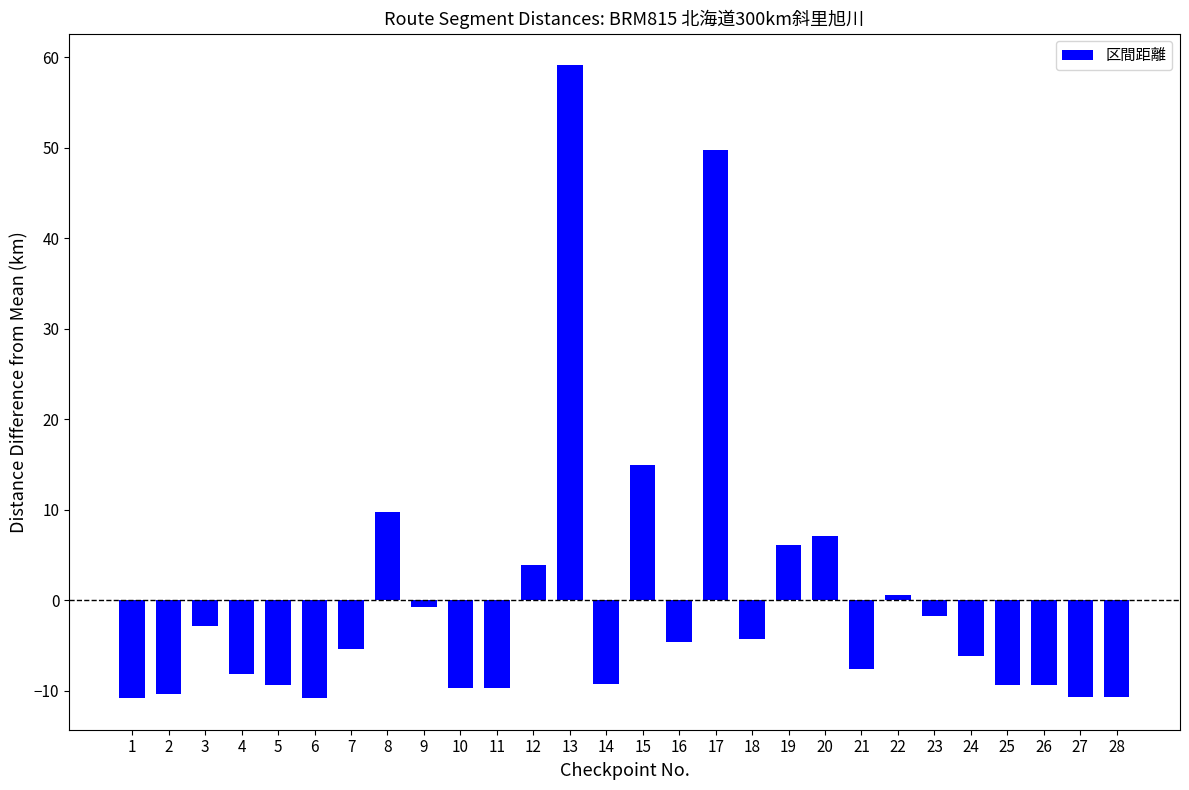

The value at 23 is -1.7. True or false?

True